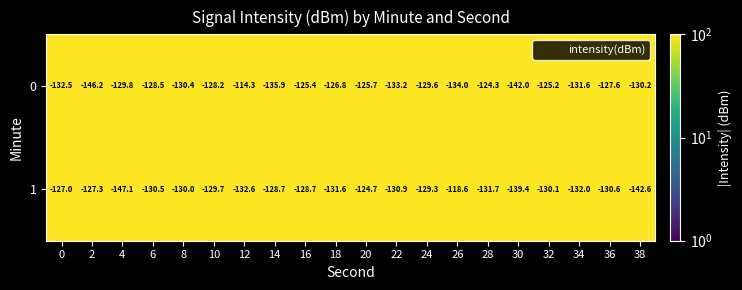

Read the 0 value at 2.

-146.2